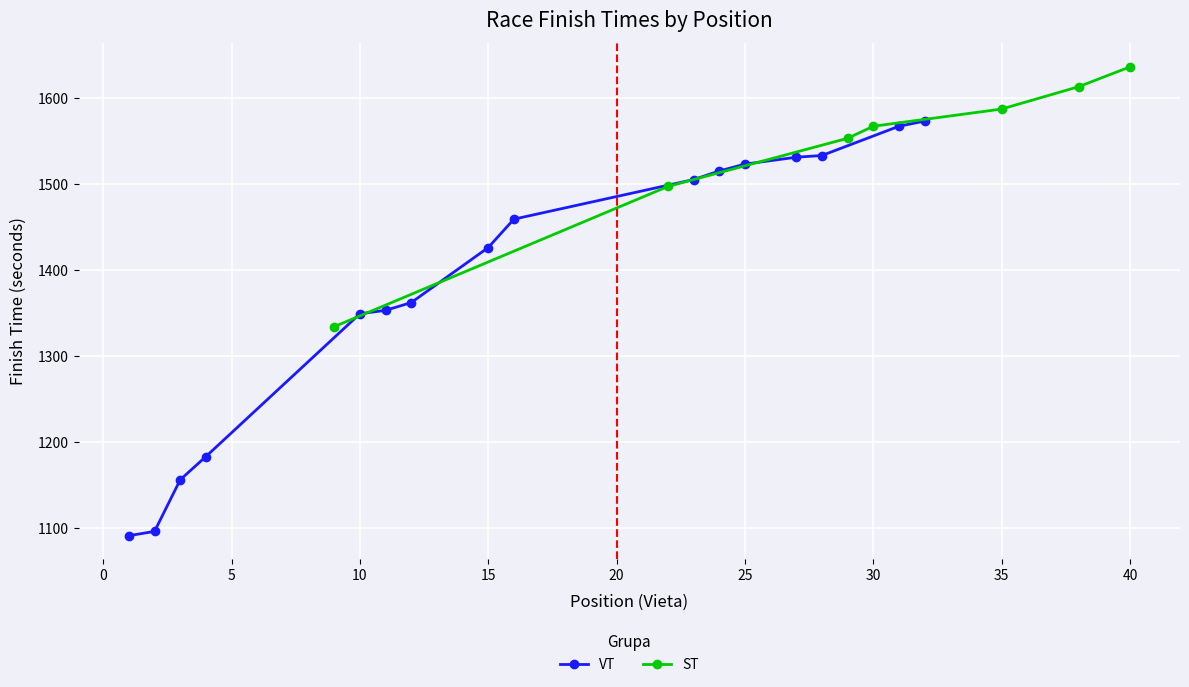

How many values in the ST series are below 1567?

3